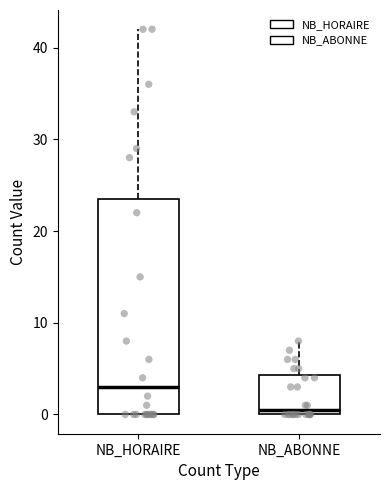

Comparing the boxes themselves (not the whiskers), which one is the tallest?

NB_HORAIRE